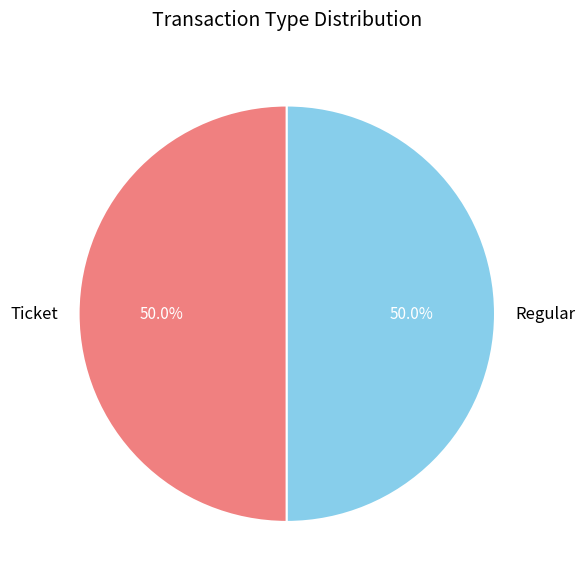

What is the ratio of the value at Regular to the value at Ticket?

1.0